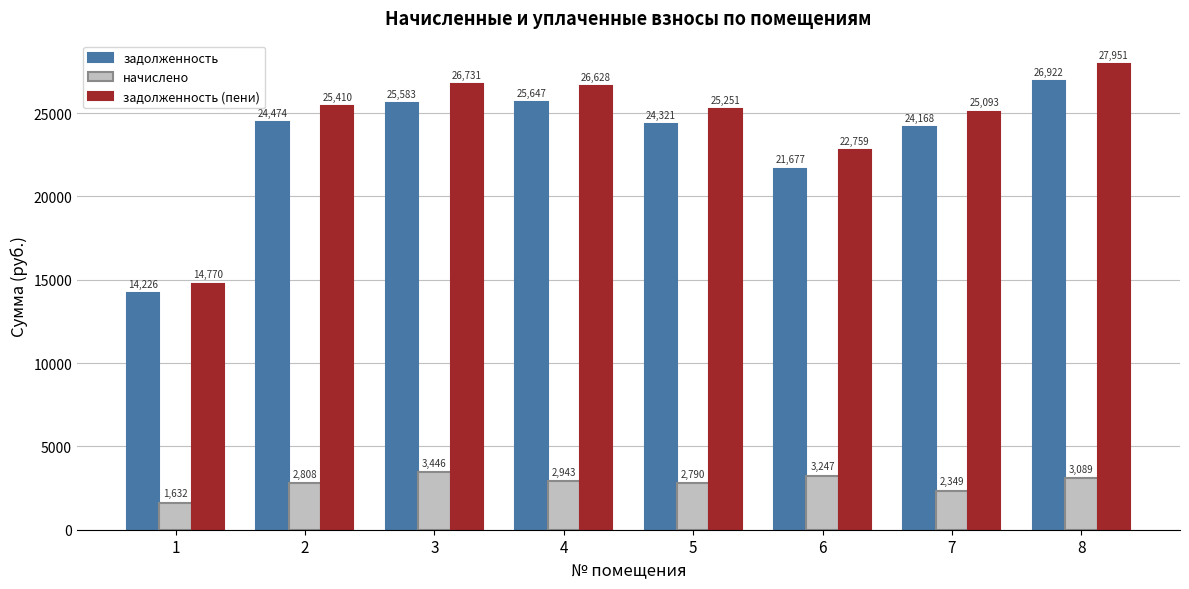

What is the value of the задолженность (пени) bar at the 3rd from the left?

26731.1